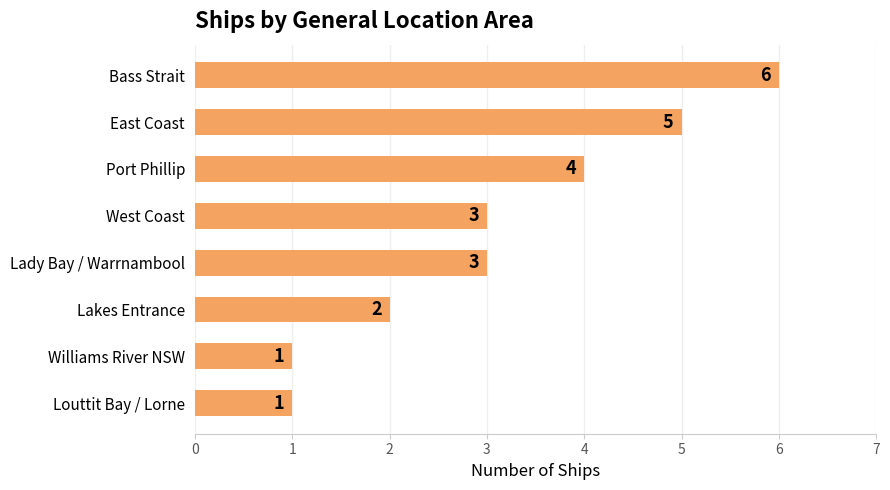

What is the maximum value shown in the chart?

6